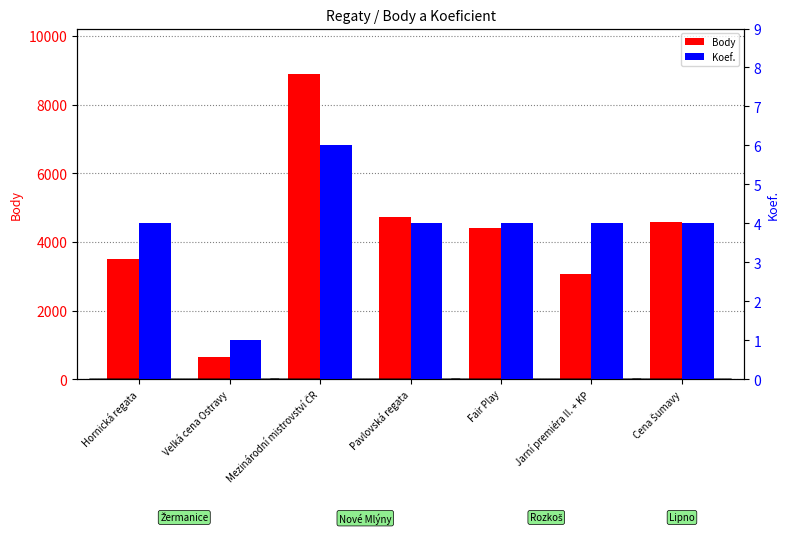

What are all the series names shown in the legend?

Body, Koef.